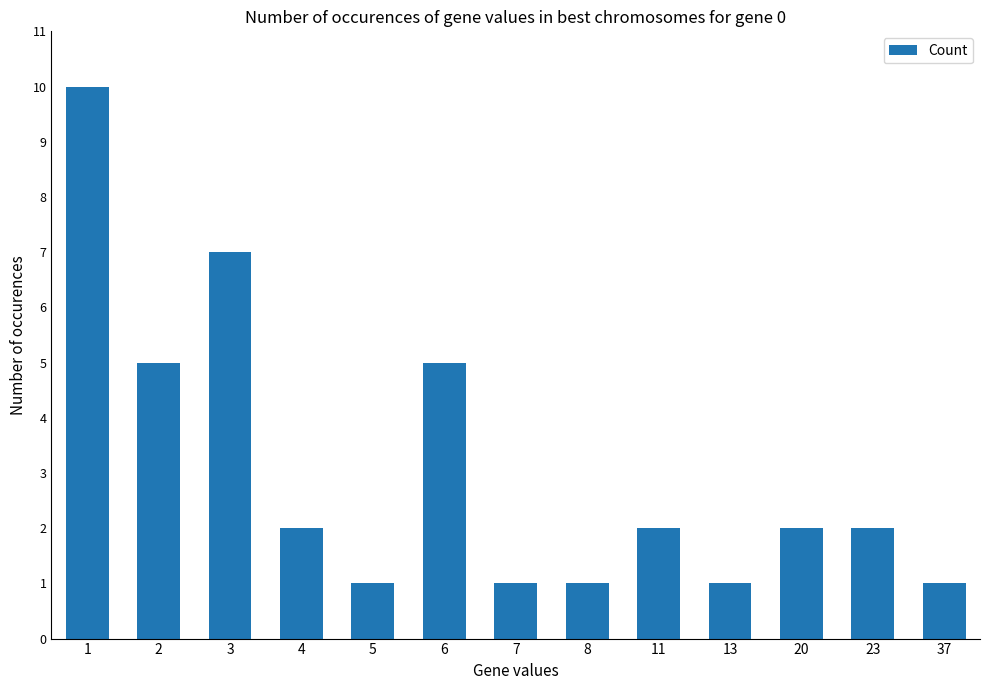

How many data points does each series have?

13